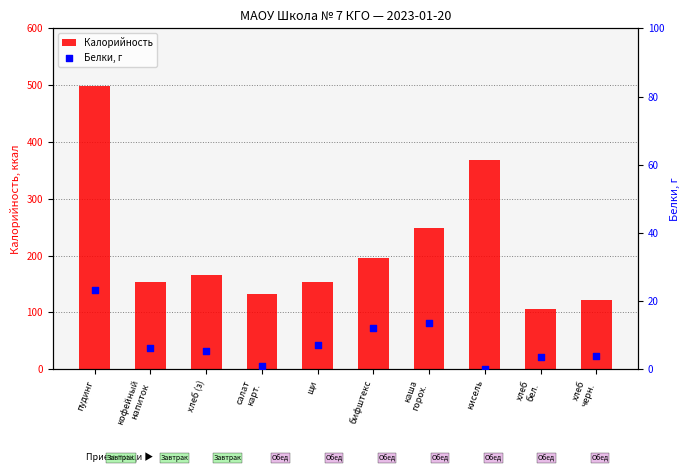

At which category is the sum across all series the highest?

пудинг